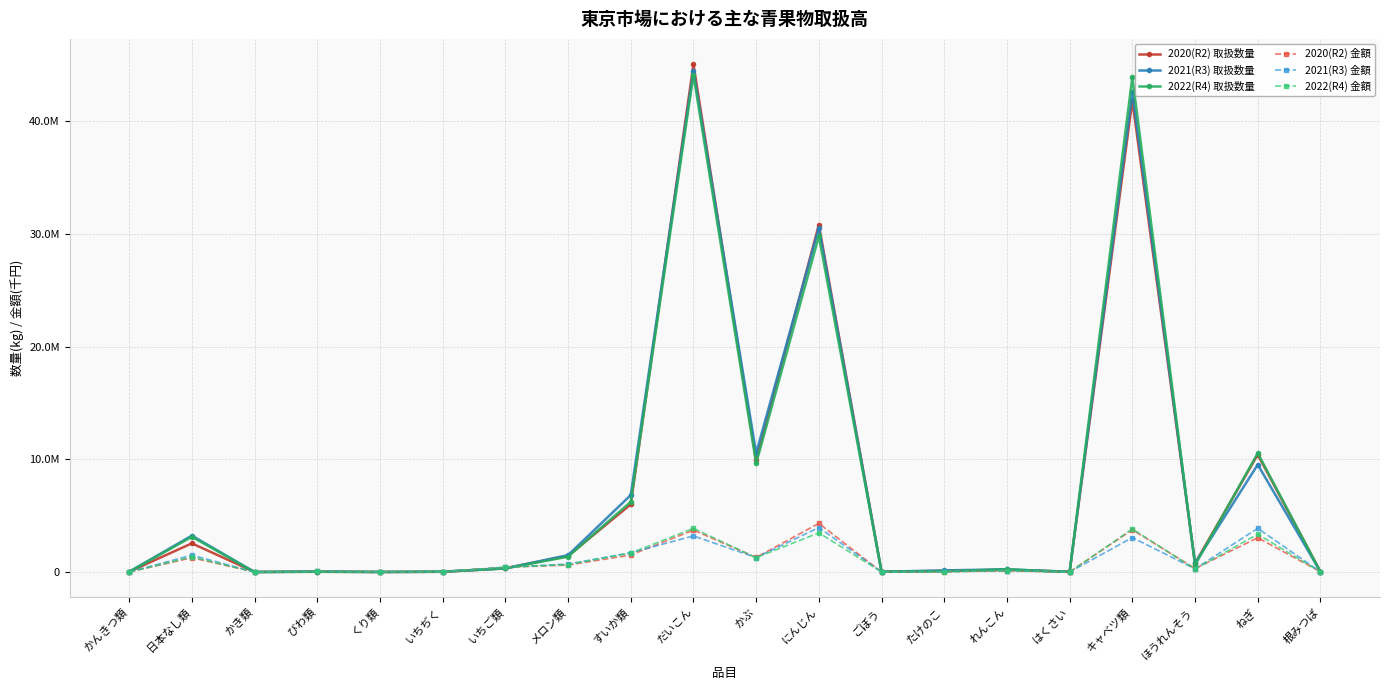

Which category has the highest value across all series?

だいこん